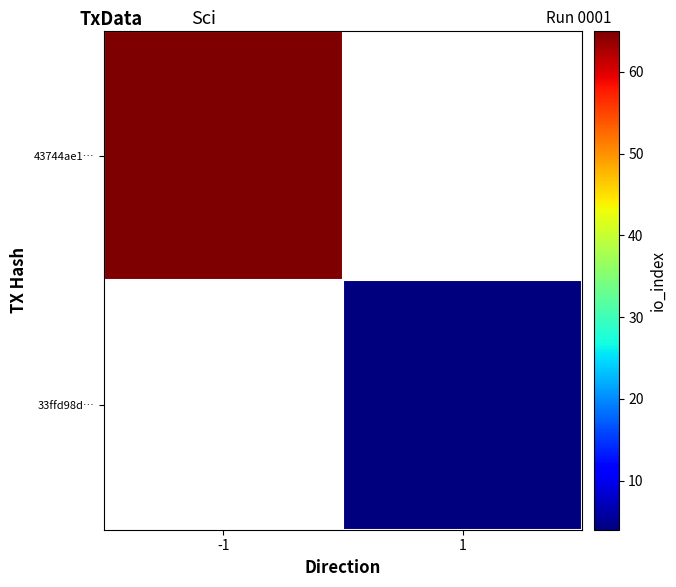

Rank the series by their average value, from highest to lowest.

43744ae1…, 33ffd98d…